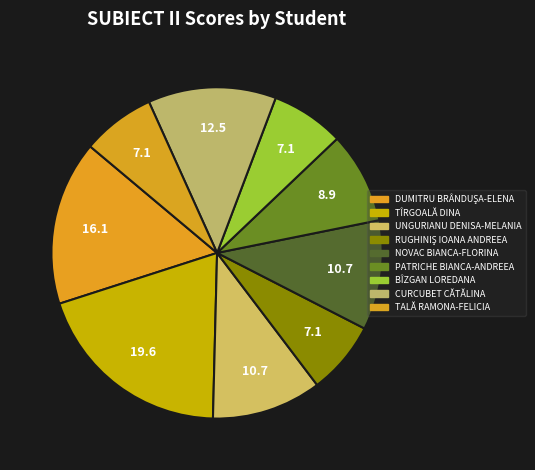

Count the number of slices in the pie.

9